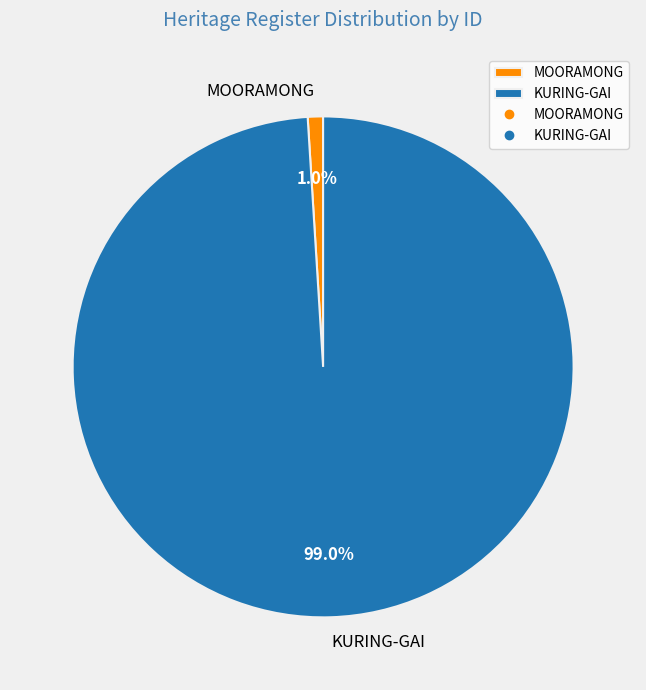

What portion of the pie excludes MOORAMONG?

99.0%